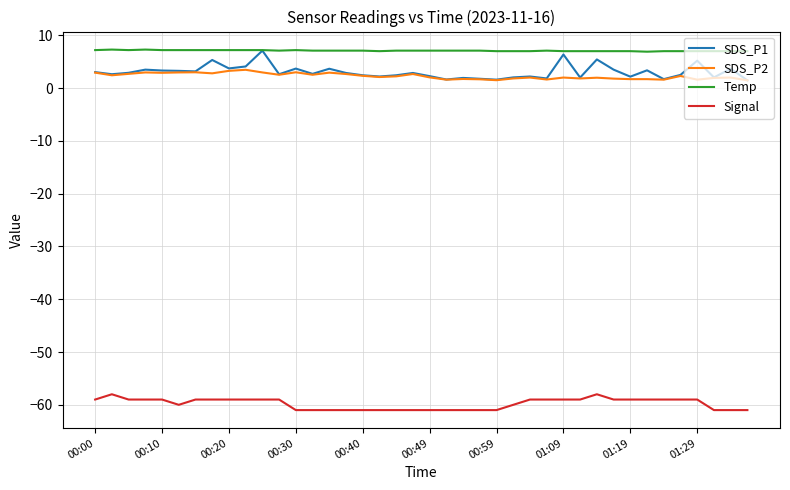

Which series has the largest total across all categories?

Temp